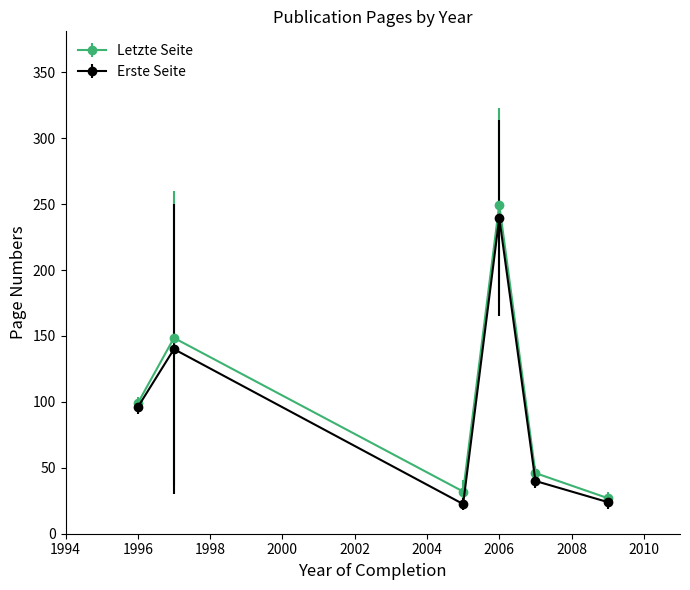

How many interior local peaks does the Letzte Seite series have?

2